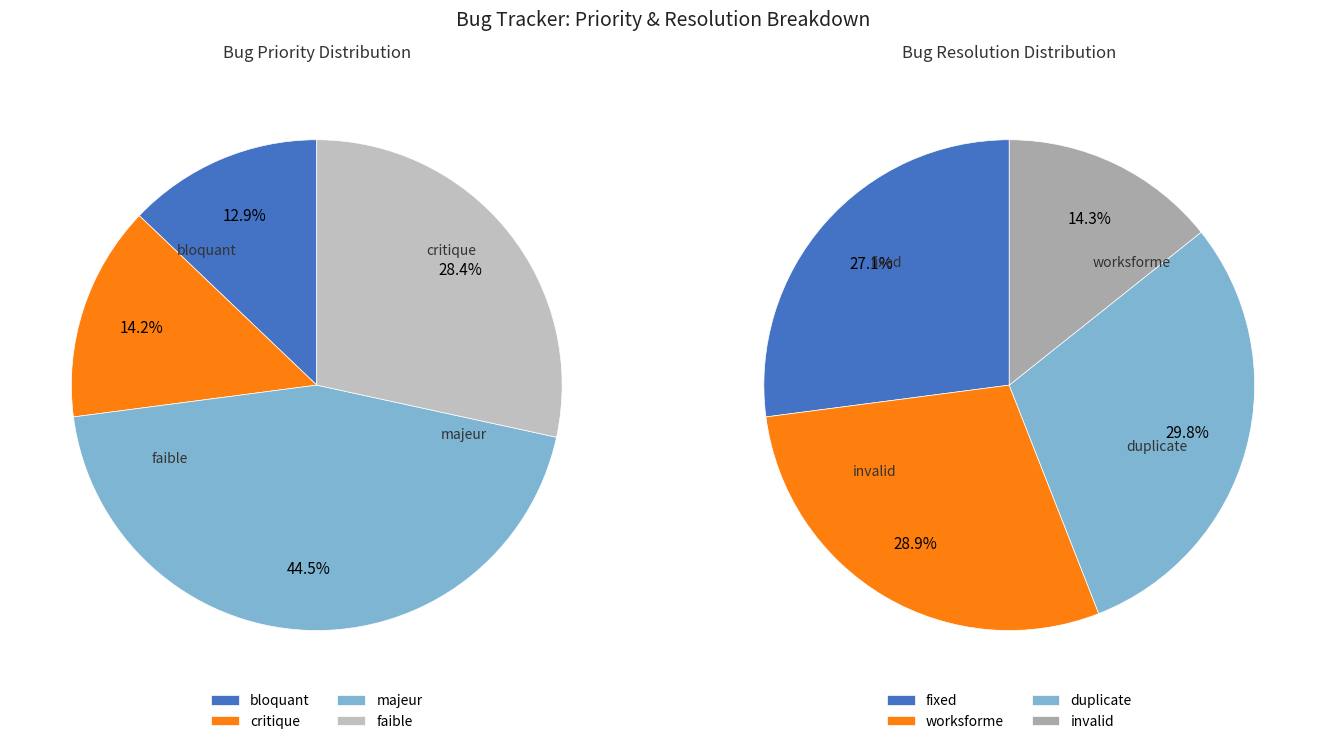

What is the change in value from bloquant to majeur?

+102